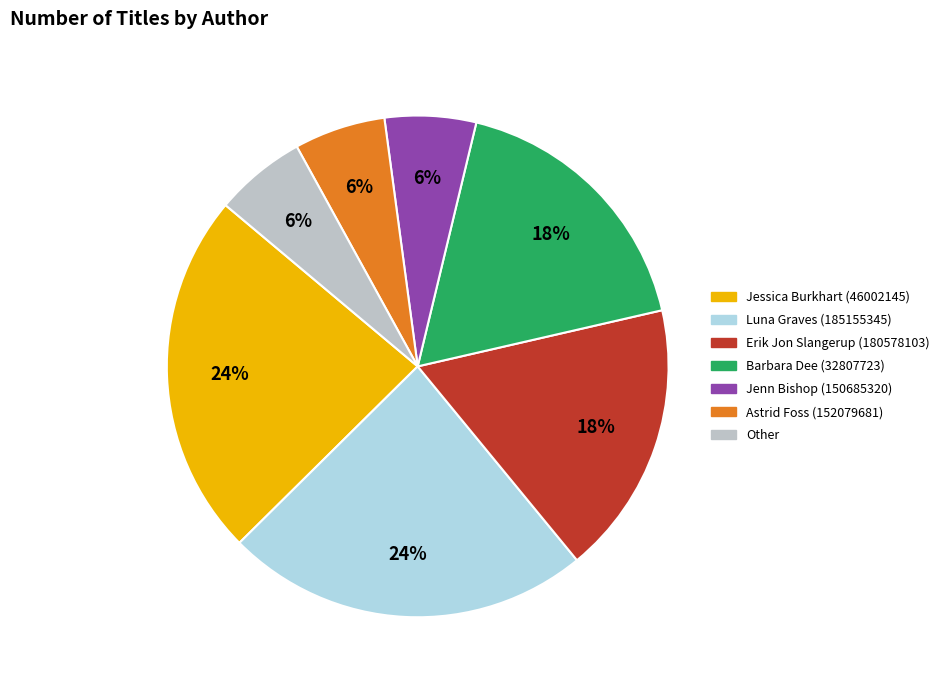

True or false: Astrid Foss (152079681) accounts for 6% of the total.

True